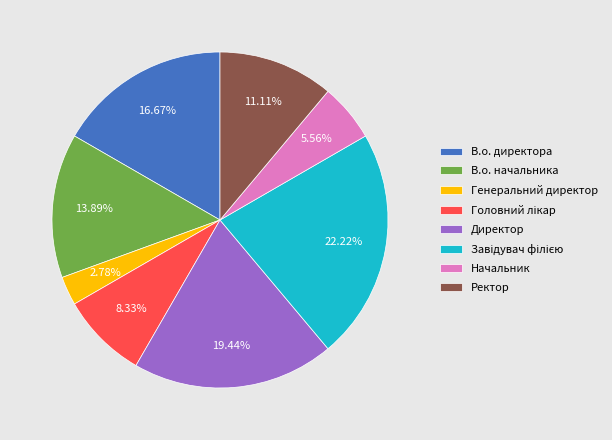

Between Ректор and Начальник, which is larger?

Ректор